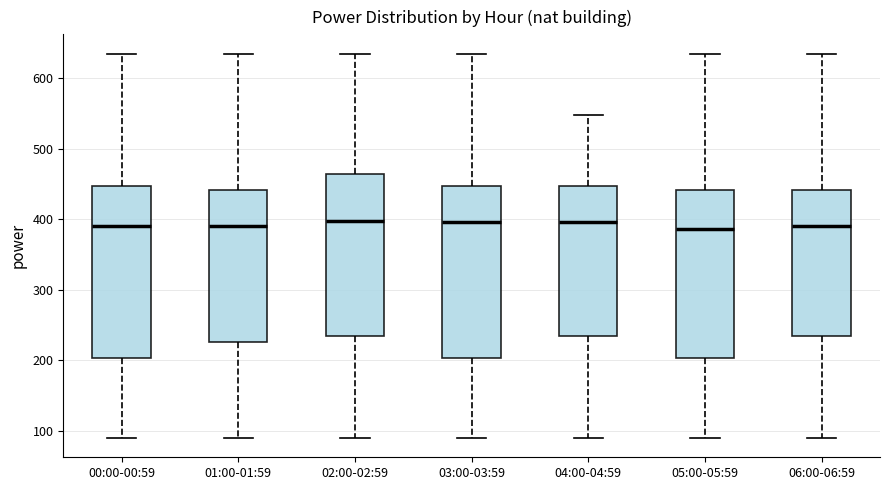

Reading left to right, read every box against the y-axis: the position of its median line, the range the box covers, and the ends of its whiskers. The values are not printed on the chart, so give them approximately, as read against the axis.

00:00-00:59: median 390, box 200 to 450, whiskers 90 to 630
01:00-01:59: median 390, box 230 to 440, whiskers 90 to 630
02:00-02:59: median 400, box 230 to 460, whiskers 90 to 630
03:00-03:59: median 400, box 200 to 450, whiskers 90 to 630
04:00-04:59: median 400, box 230 to 450, whiskers 90 to 550
05:00-05:59: median 390, box 200 to 440, whiskers 90 to 630
06:00-06:59: median 390, box 230 to 440, whiskers 90 to 630